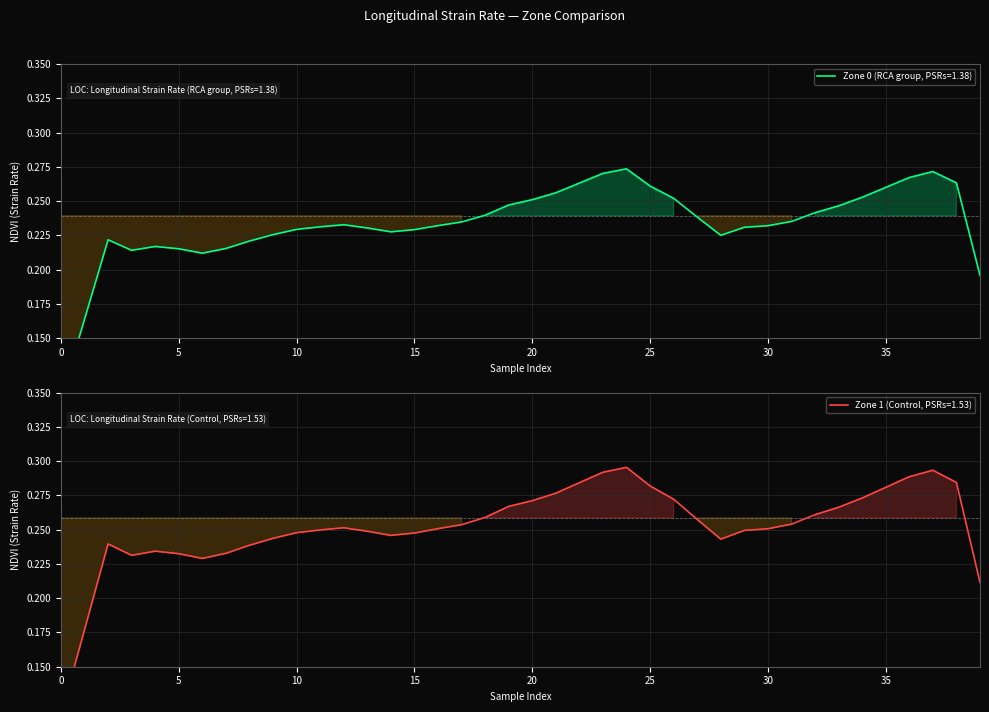

At which category is the sum across all series the highest?

24